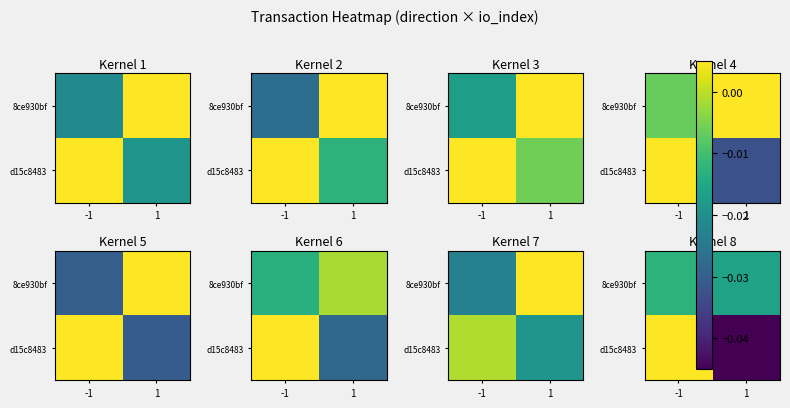

At which label does 8ce930bf reach its peak?

-1